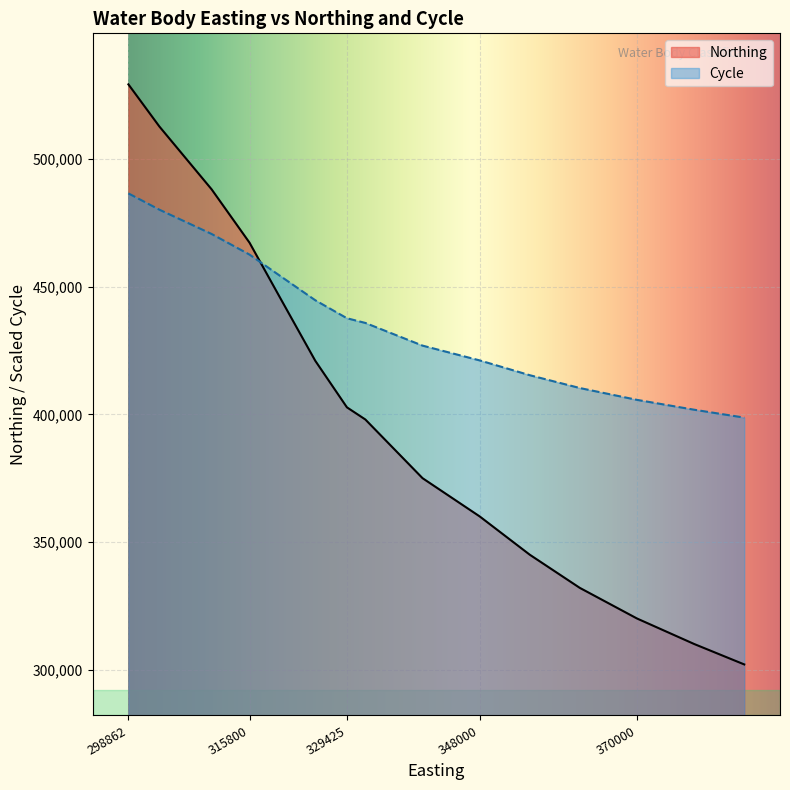

At which category is the sum across all series the highest?

298862